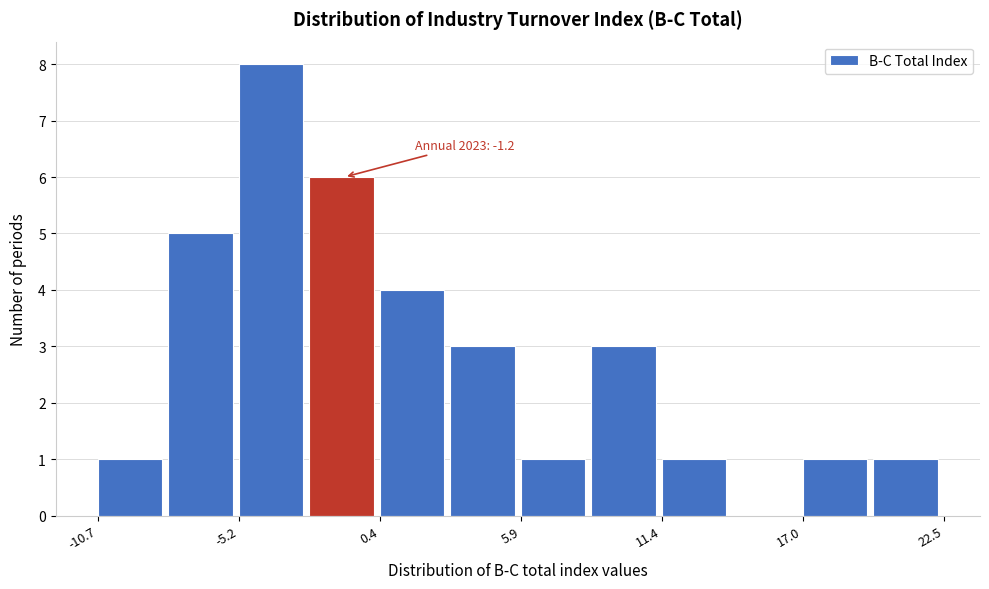

Read against the x-axis, roughly where is the centre of the tallest bar?

-4